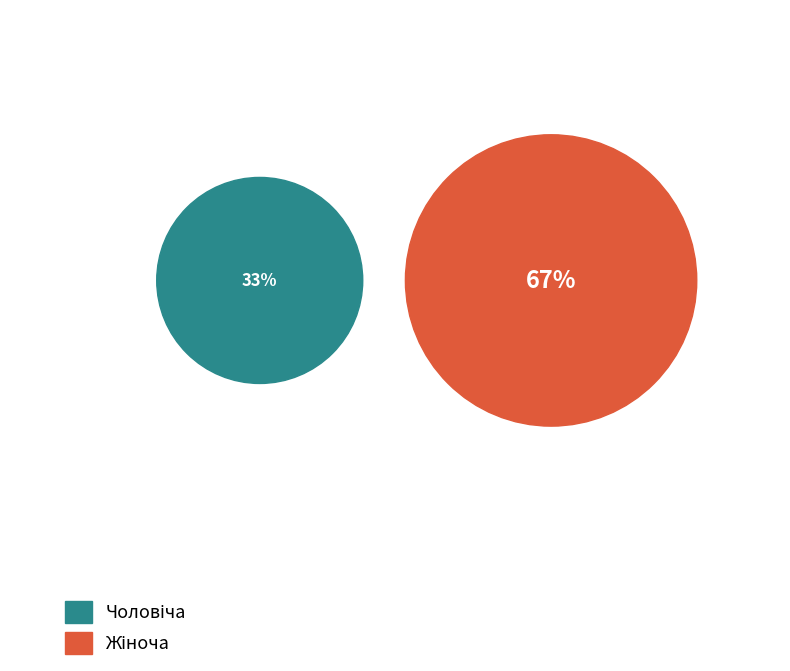

To the nearest percent, what portion does Чоловіча represent?

33%